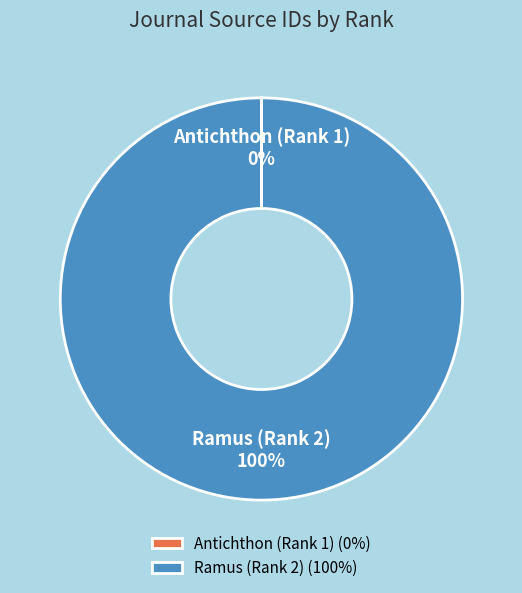

Is it true that Ramus (Rank 2) is 94% of the pie?

False